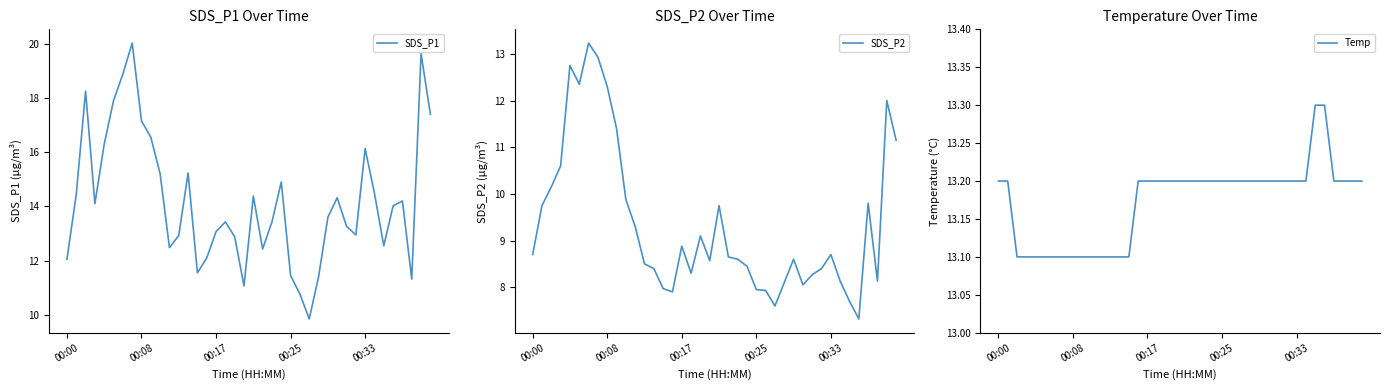

List the series in order of their overall mean, highest first.

SDS_P1, Temp, SDS_P2